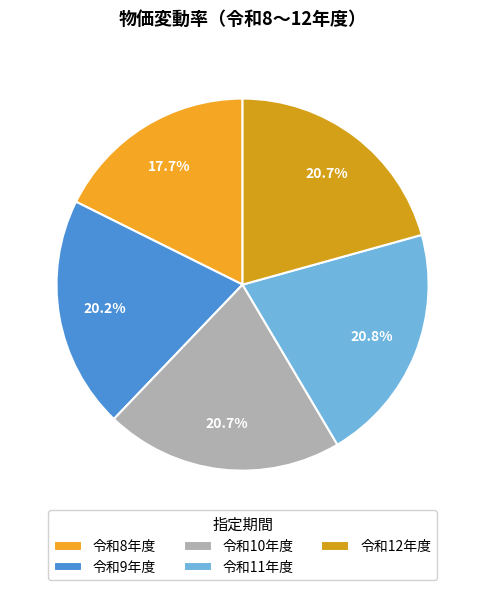

Which category has the smallest portion of the pie?

令和8年度